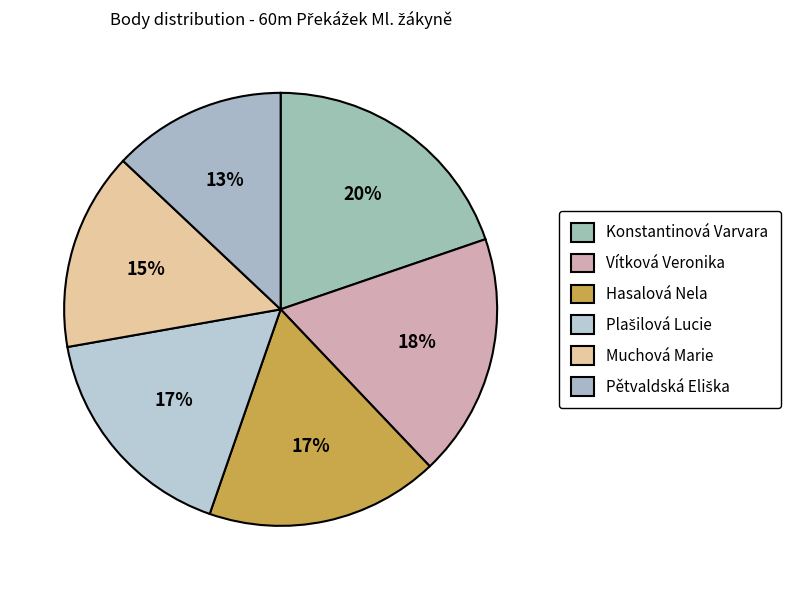

Rank the categories by value from lowest to highest.

Pětvaldská Eliška, Muchová Marie, Plašilová Lucie, Hasalová Nela, Vítková Veronika, Konstantinová Varvara